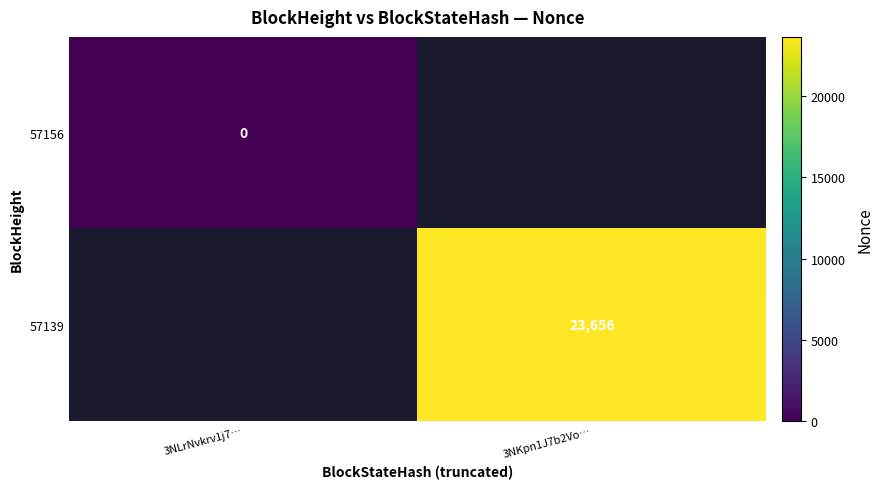

At which category does the chart reach its peak across all series?

3NKpn1J7b2Vo…